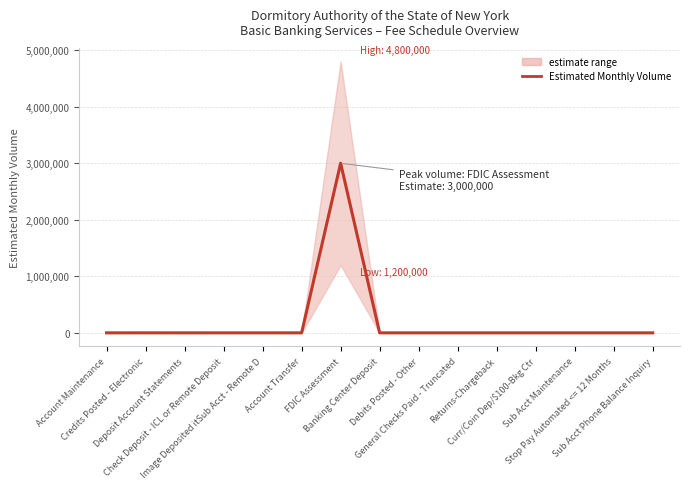

List the labels in order of value, largest first.

FDIC Assessment, Credits Posted - Electronic, Check Deposit - ICL or Remote Deposit, Image Deposited itSub Acct - Remote D, Account Maintenance, Deposit Account Statements, Account Transfer, Banking Center Deposit, Debits Posted - Other, General Checks Paid - Truncated, Returns-Chargeback, Curr/Coin Dep/$100-Bkg Ctr, Sub Acct Maintenance, Stop Pay Automated <= 12 Months, Sub Acct Phone Balance Inquiry